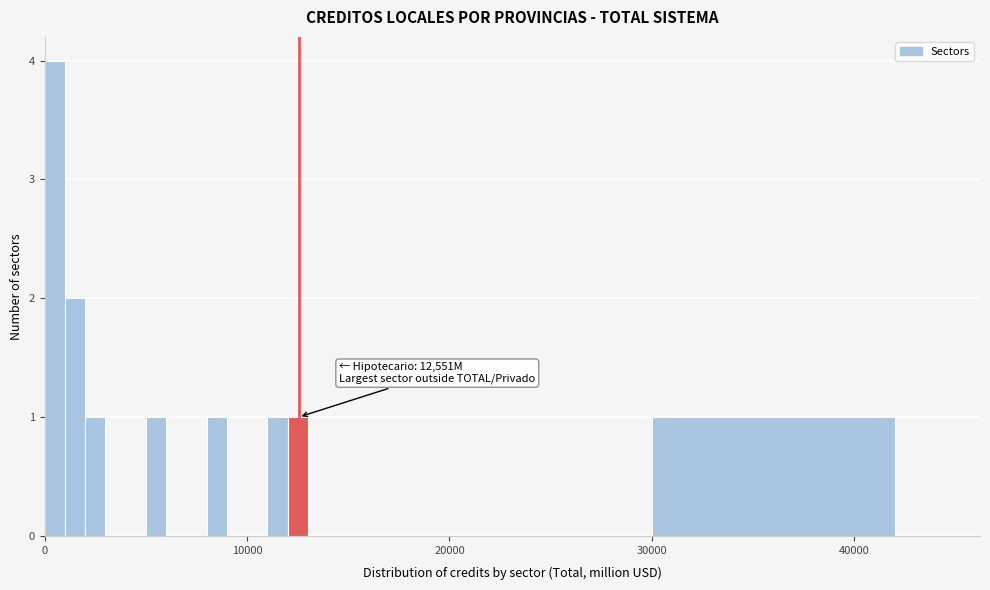

Around what value on the x-axis is the tallest bar? Give the approximate position of its centre, as read against the axis.

1000